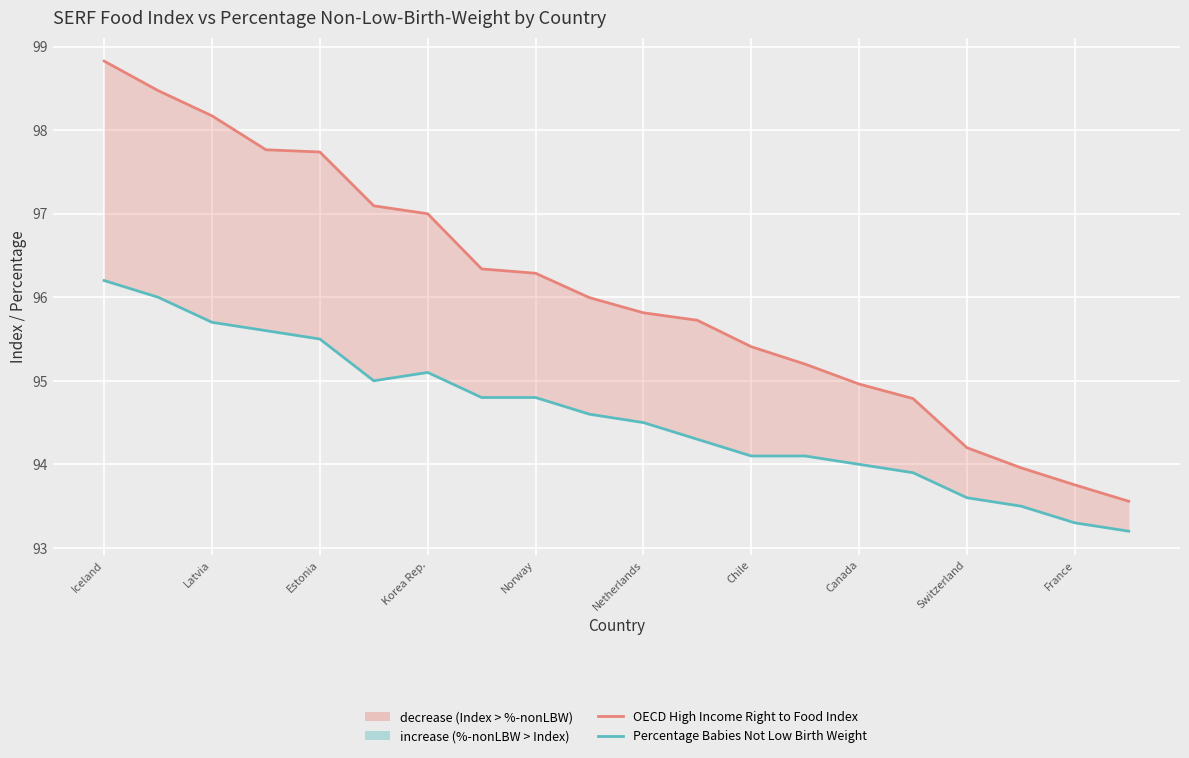

At which category is the sum across all series the highest?

Iceland